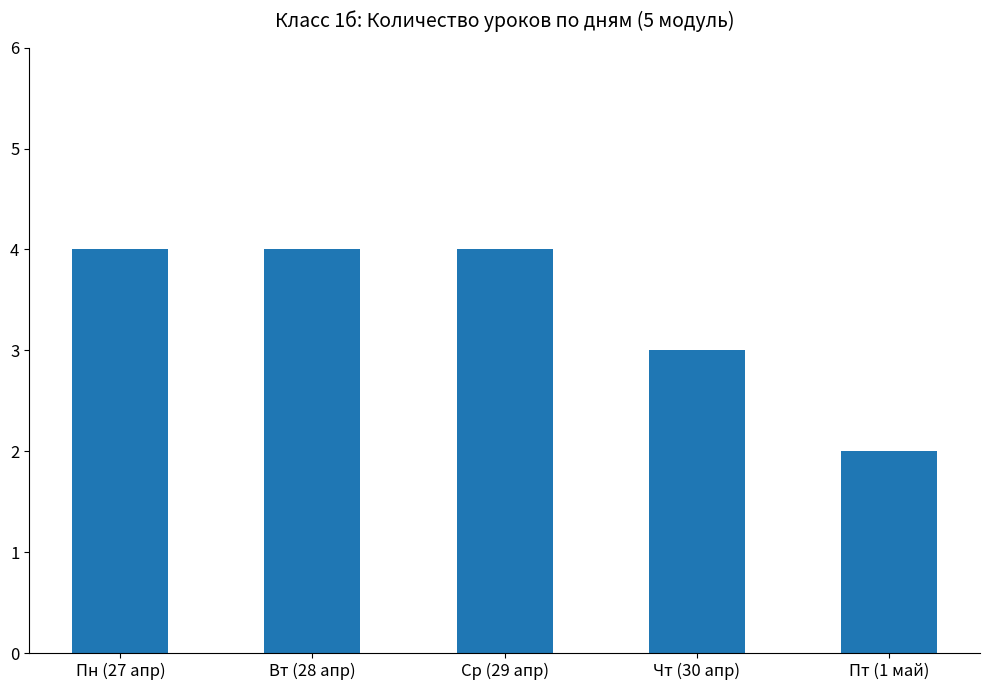

Which category has the lowest value across all series?

Пт (1 май)